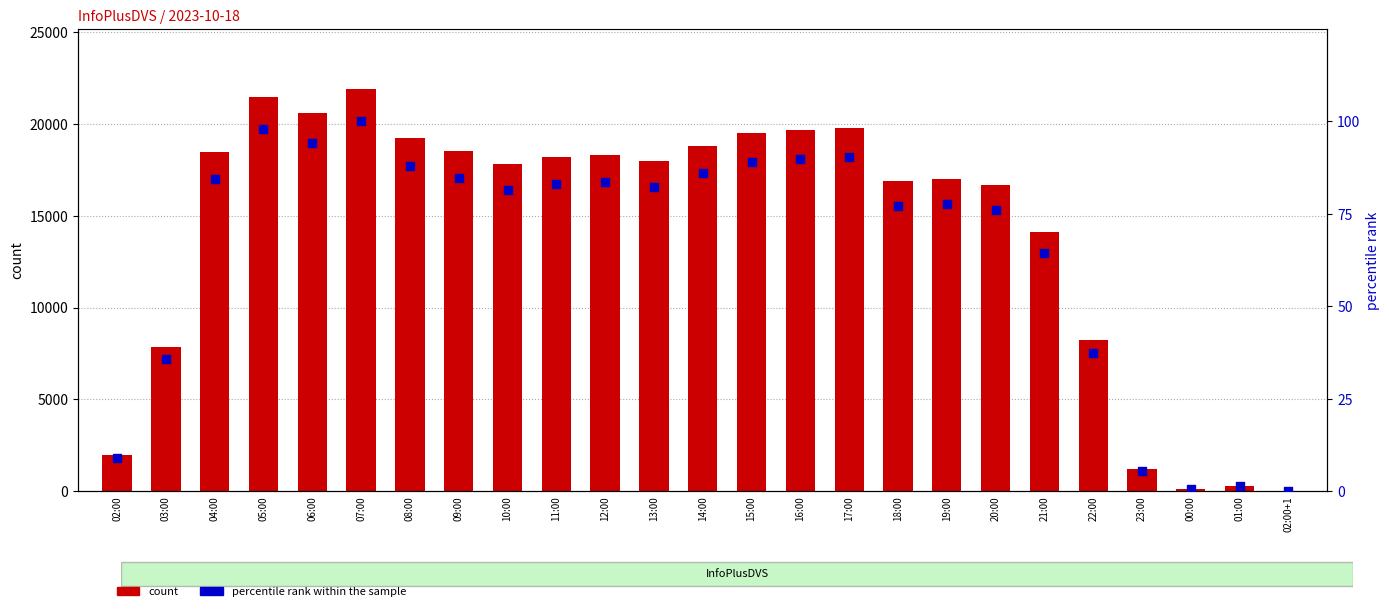

Which series has the largest total across all categories?

count